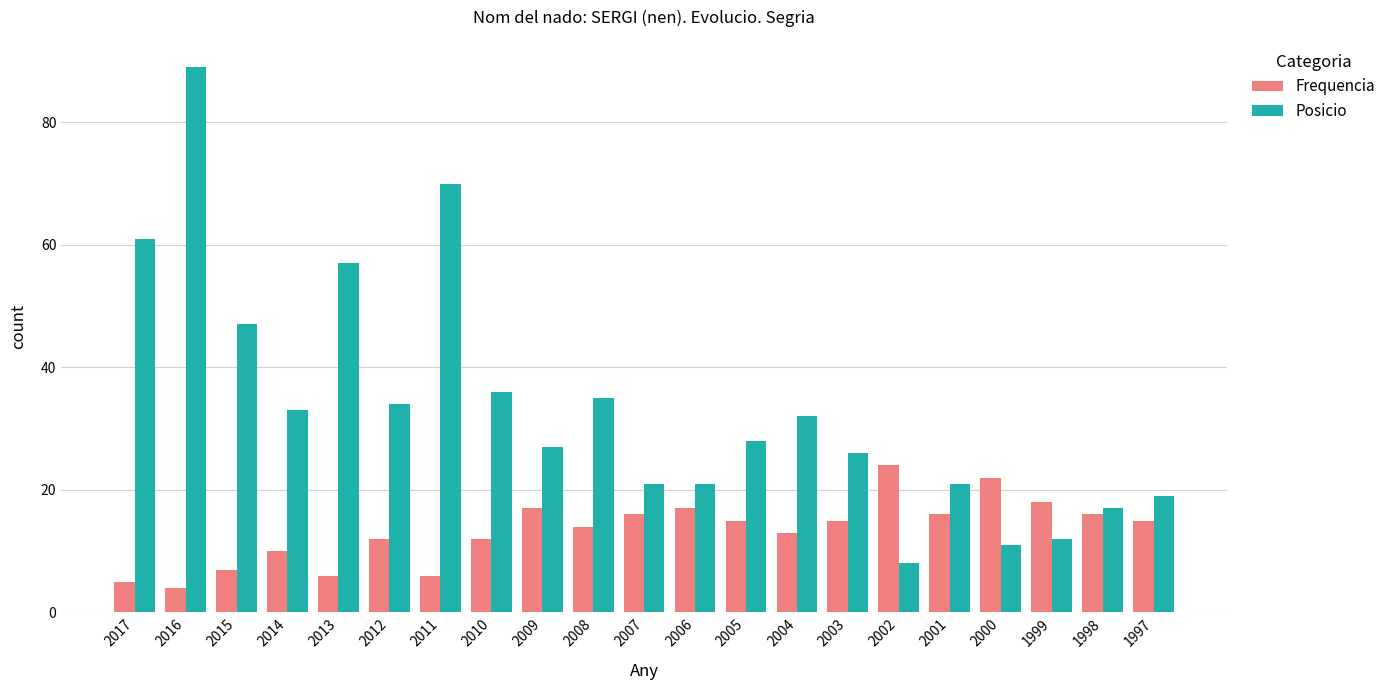

What is the sum of the Posicio values at 2014 and 2003?

59